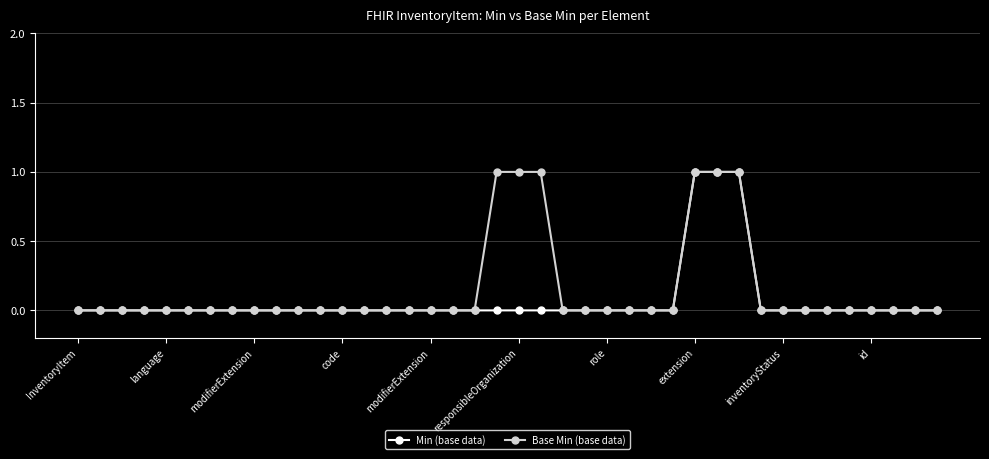

At which label does Min (base data) reach its minimum?

InventoryItem